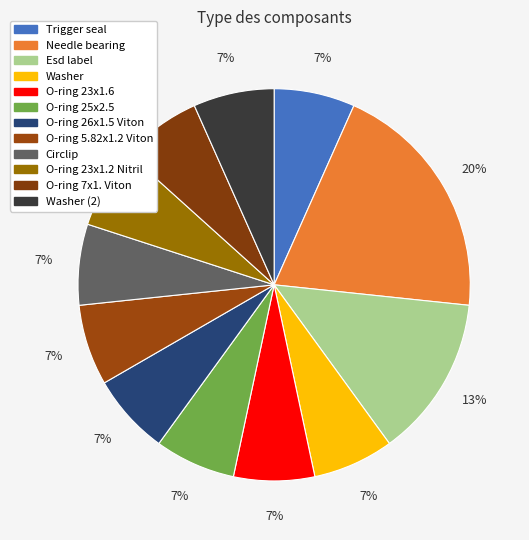

Count the number of slices in the pie.

12